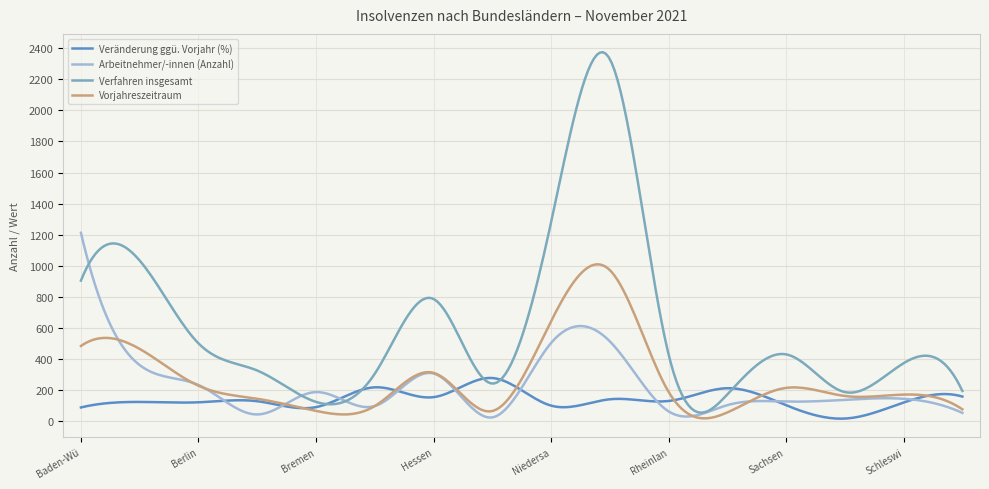

Which series has the largest total across all categories?

Verfahren insgesamt